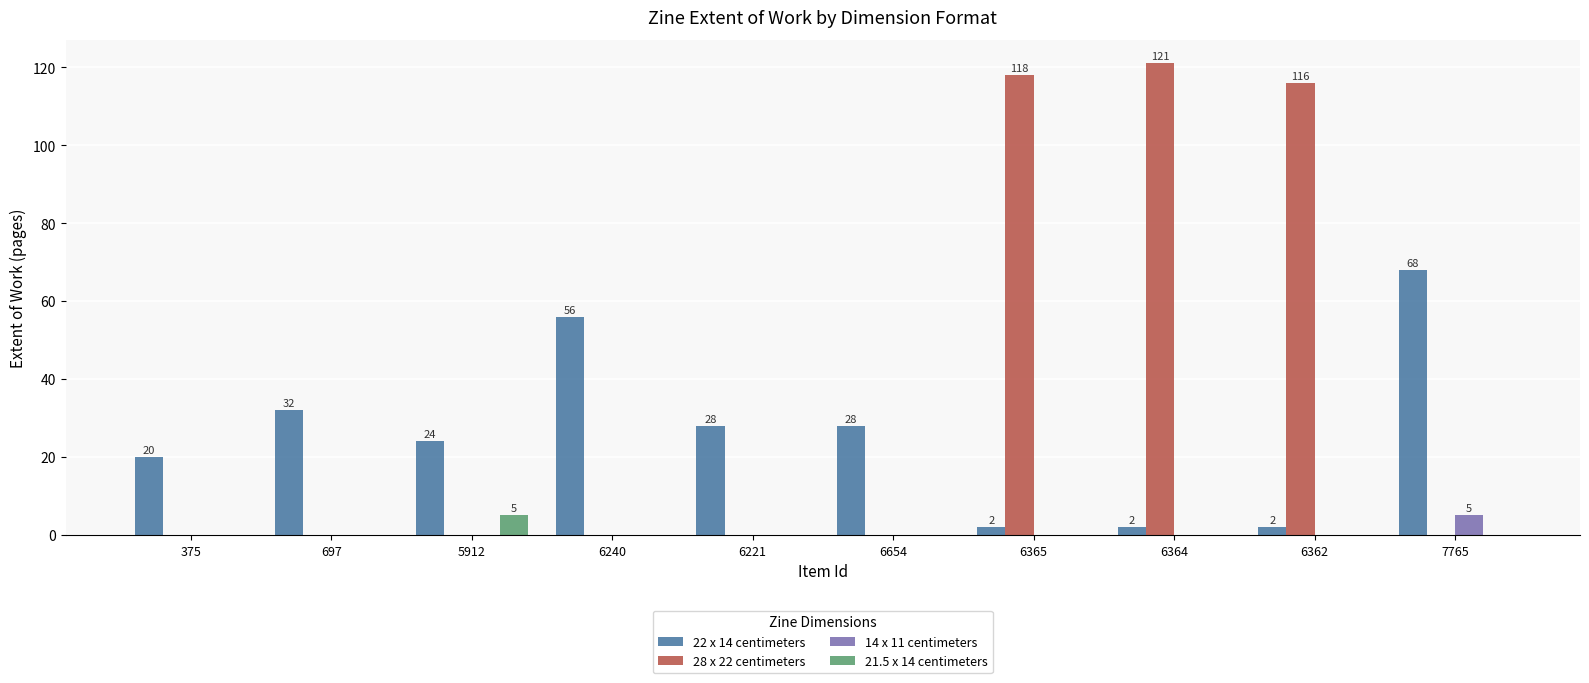

True or false: 22 x 14 centimeters has a value of 43 at 6221.

False